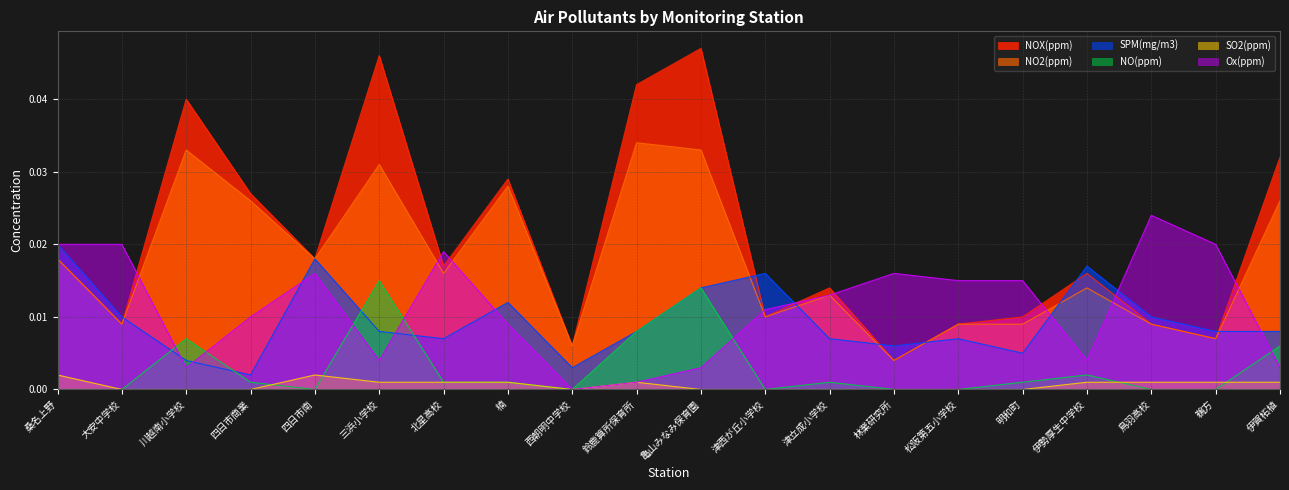

Between 四日市商業 and 津立成小学校, which series saw the biggest shift?

NOX(ppm)